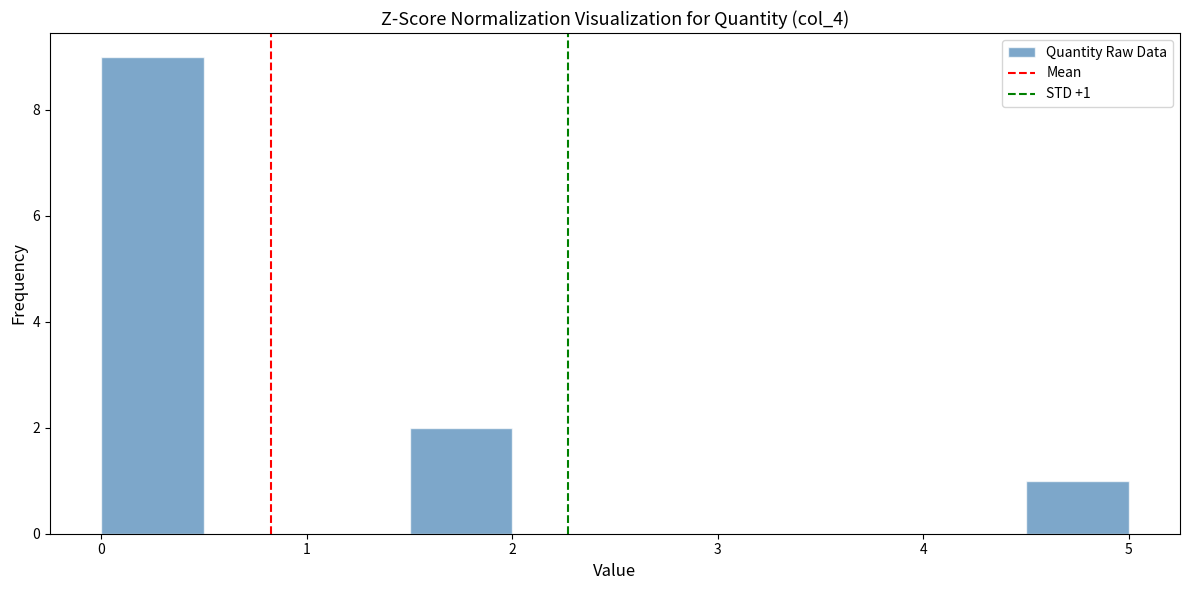

Which range on the x-axis has the tallest bar?

0.0 to 0.5